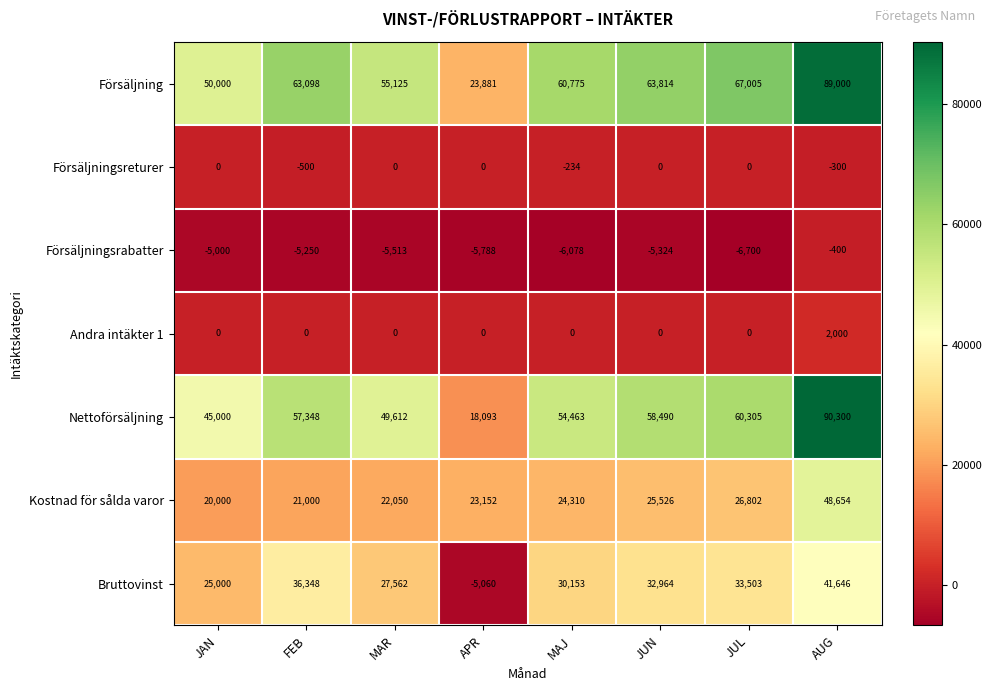

What is the maximum value shown in the chart?

90300